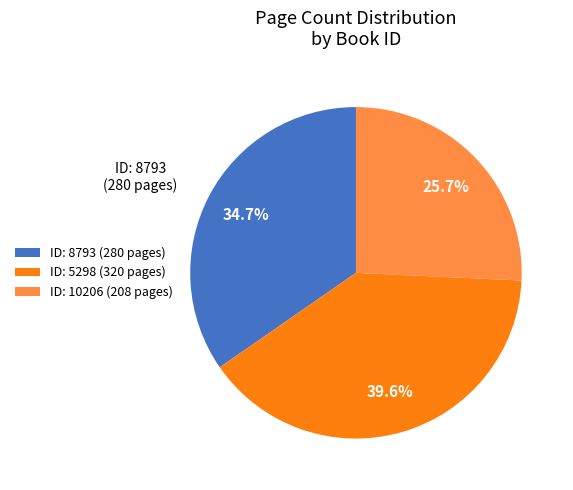

How many slices are in this pie chart?

3